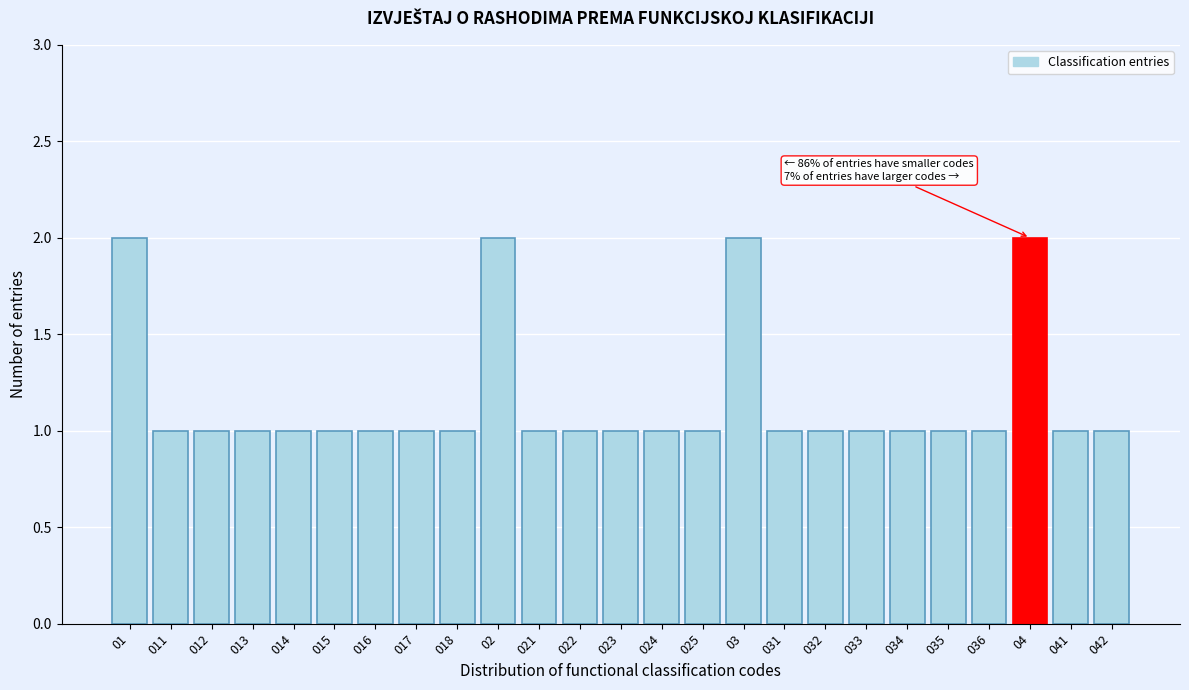

Reading right to left, list all the values displayed in this chart.

1	1	2	1	1	1	1	1	1	2	1	1	1	1	1	2	1	1	1	1	1	1	1	1	2